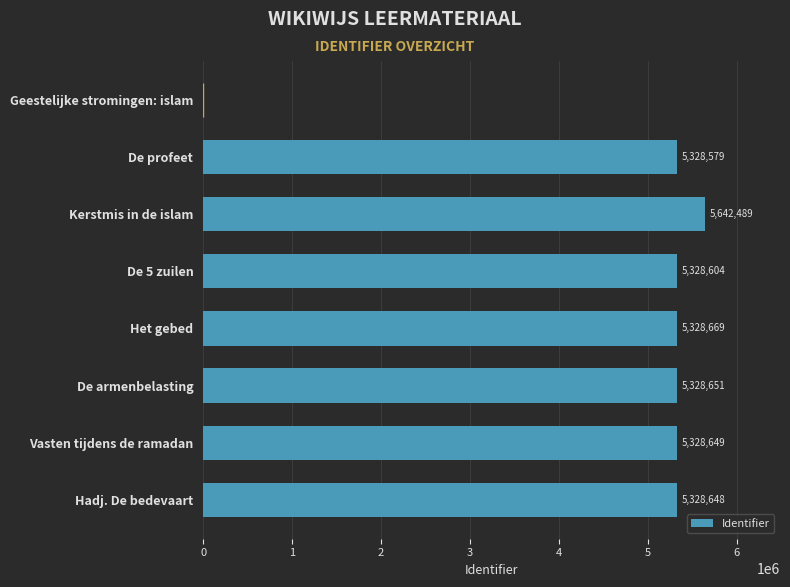

What is the approximate value at Hadj. De bedevaart?

5328648